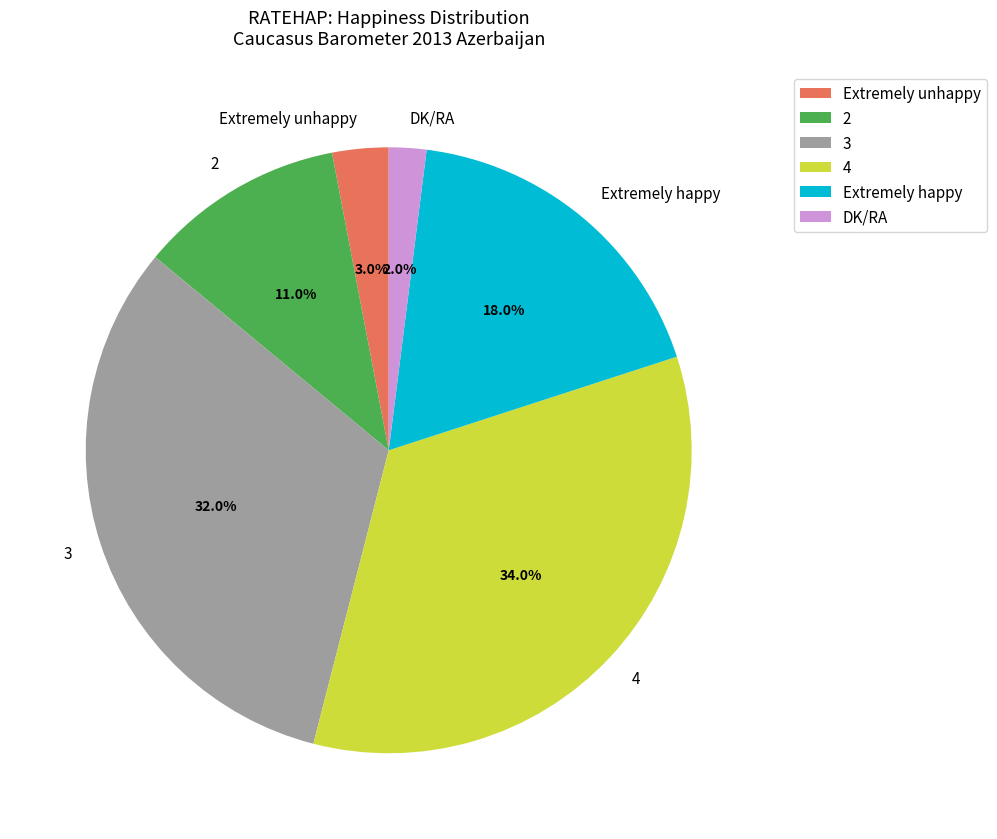

Between 4 and Extremely happy, which is larger?

4